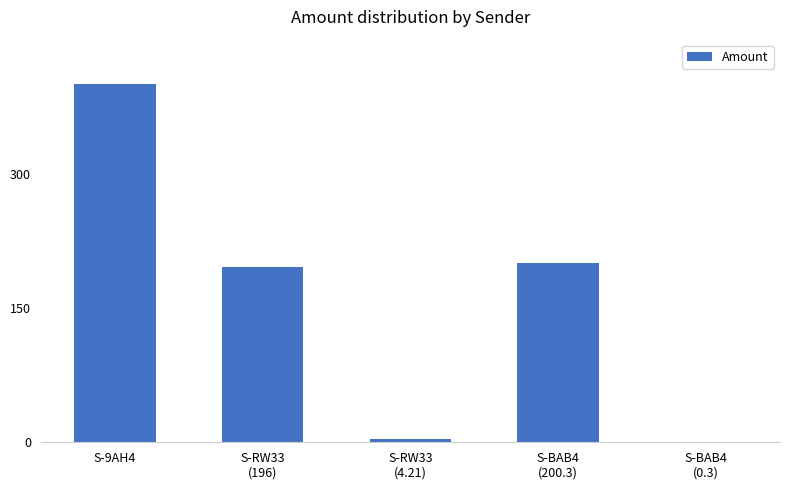

The value at S-9AH4 is 400.3. True or false?

True